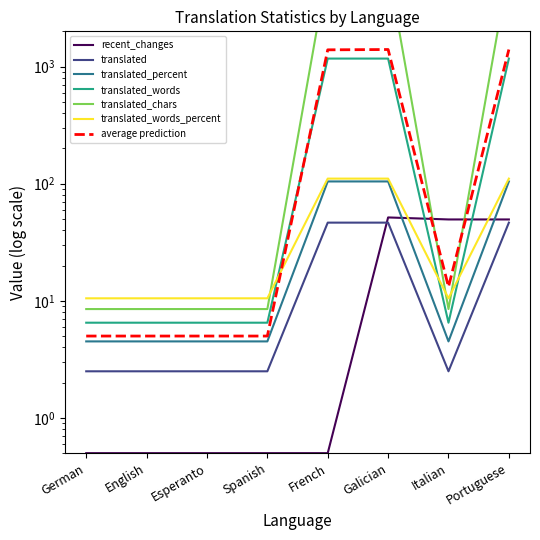

What is the approximate value of translated_percent at Esperanto?

4.5